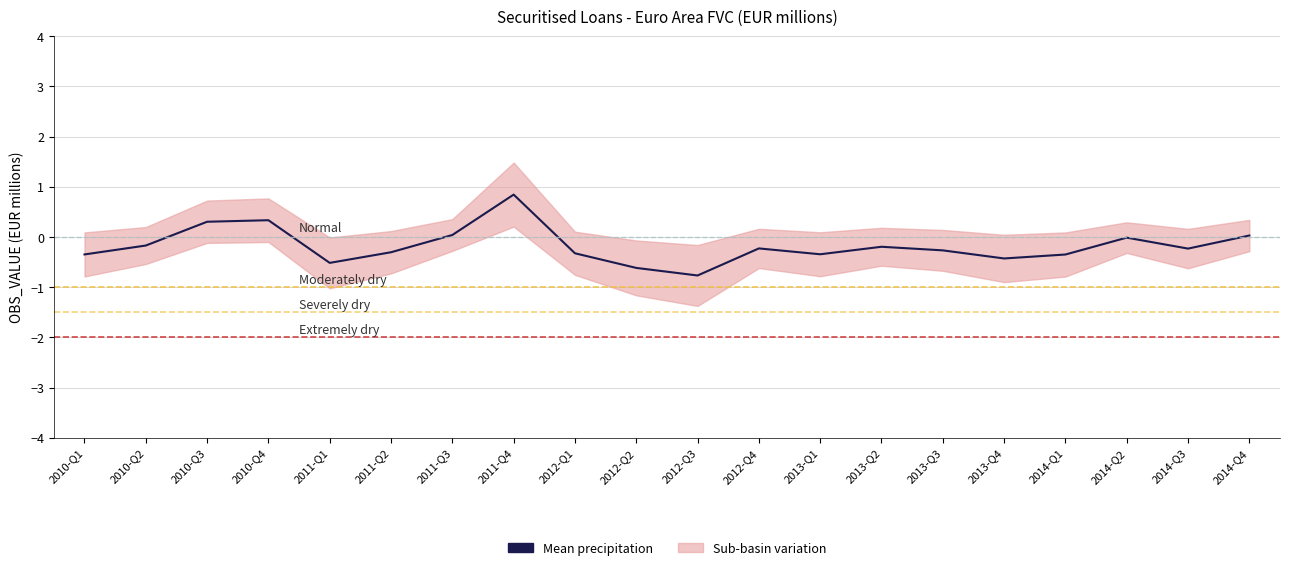

What position from the right is 2012-Q2?

11